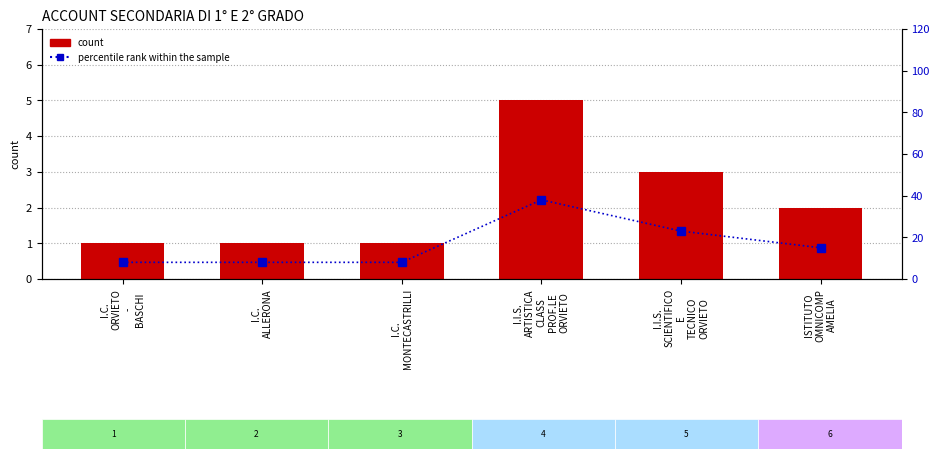

Which category has the highest value across all series?

I.I.S.
ARTISTICA
CLASS
PROF.LE
ORVIETO